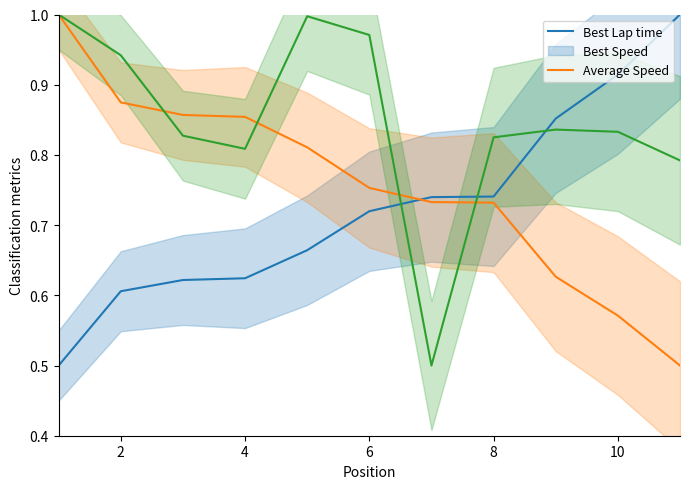

At how many categories does at least one series exceed 0?

11